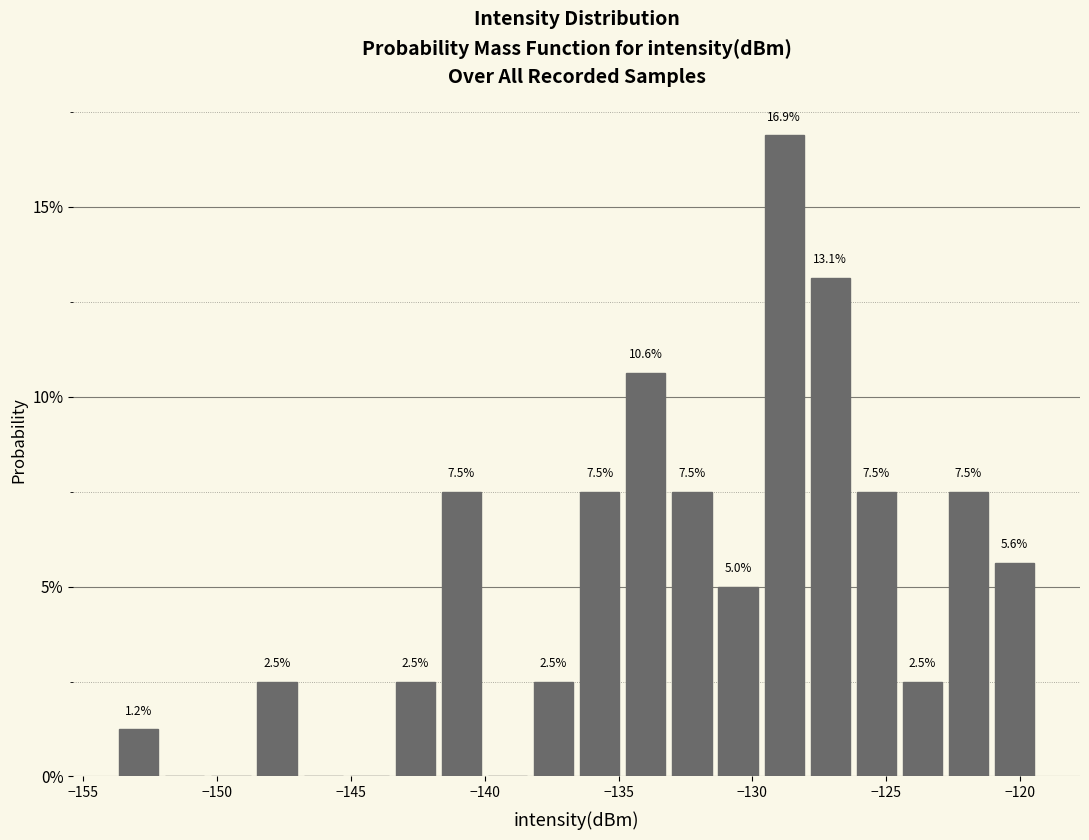

Around what value on the x-axis is the tallest bar? Give the approximate position of its centre, as read against the axis.

-129.0